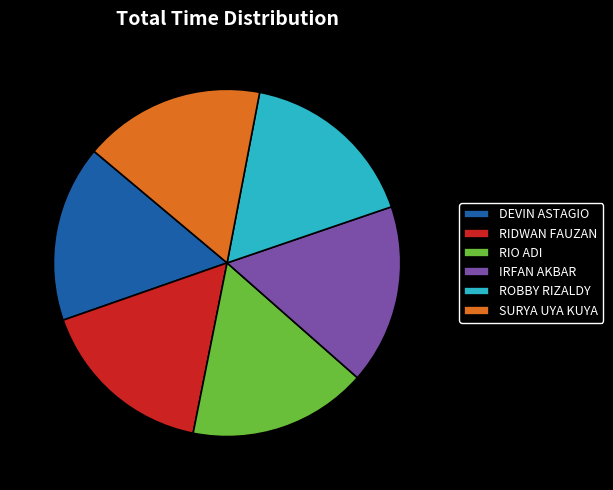

True or false: SURYA UYA KUYA accounts for 30% of the total.

False